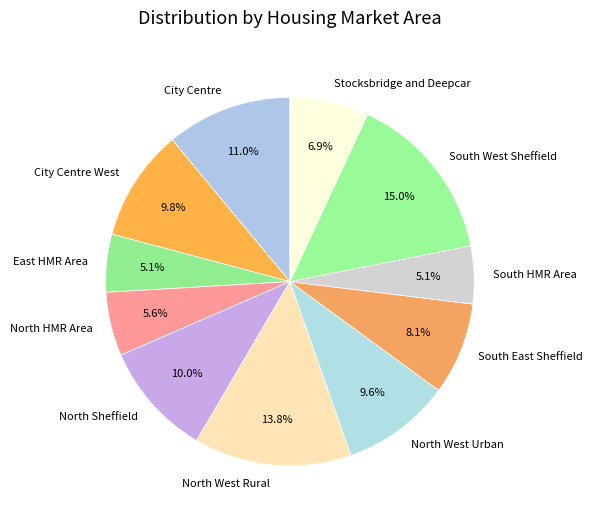

Is the sum of North Sheffield and North West Rural greater than half?

No